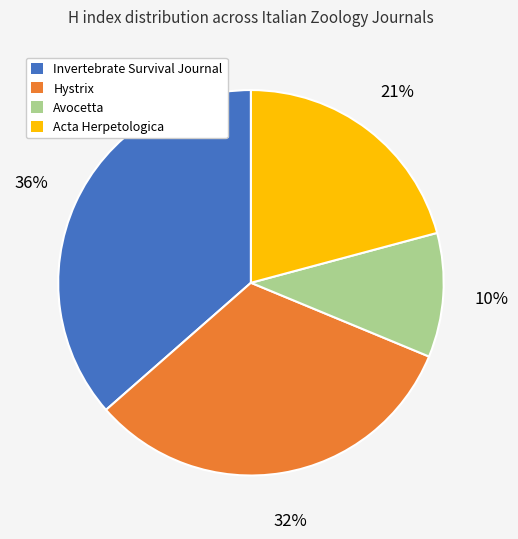

Do Acta Herpetologica and Avocetta together represent more than half of the pie?

No